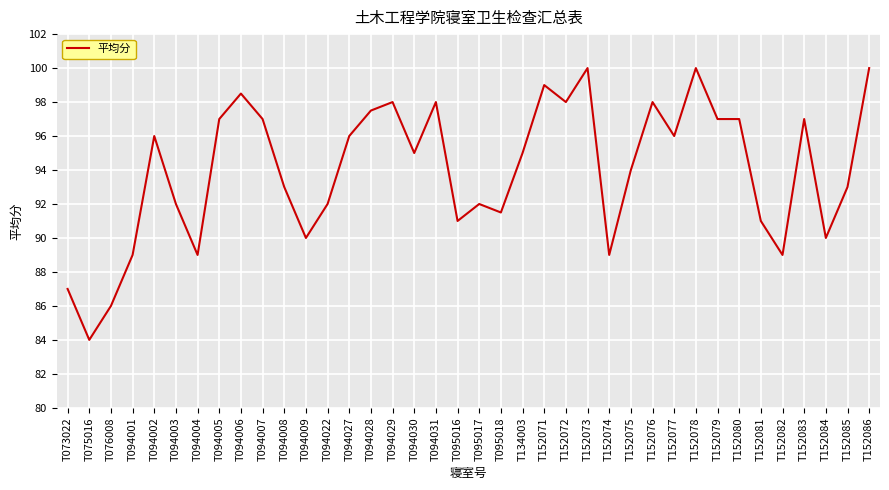

Between T094009 and T094003, which is larger?

T094003